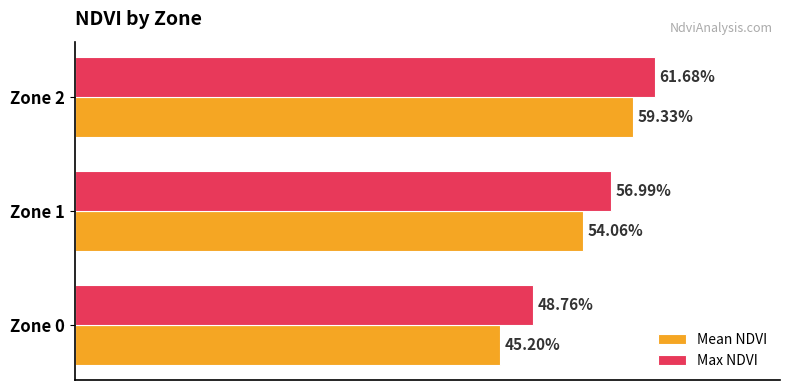

Which series has the largest total across all categories?

Max NDVI